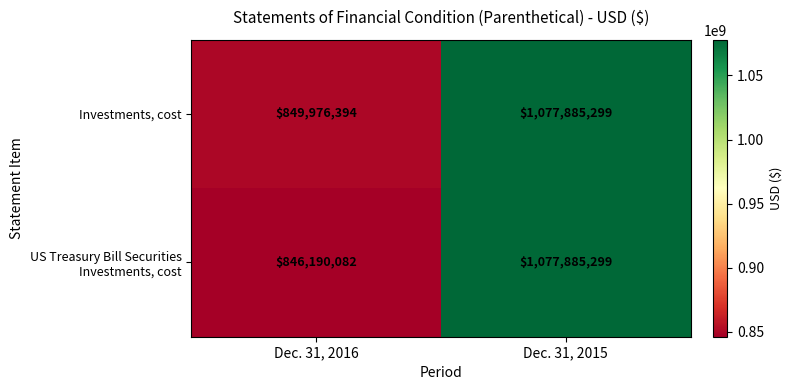

Count the number of categories in the chart.

2